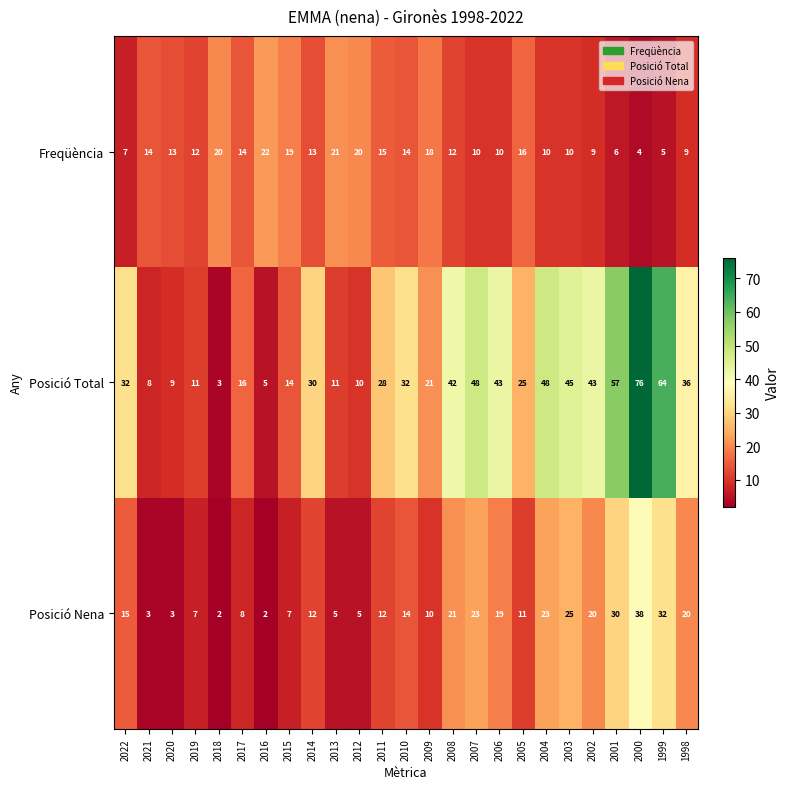

Where does the Freqüència series first go above 13?

2021